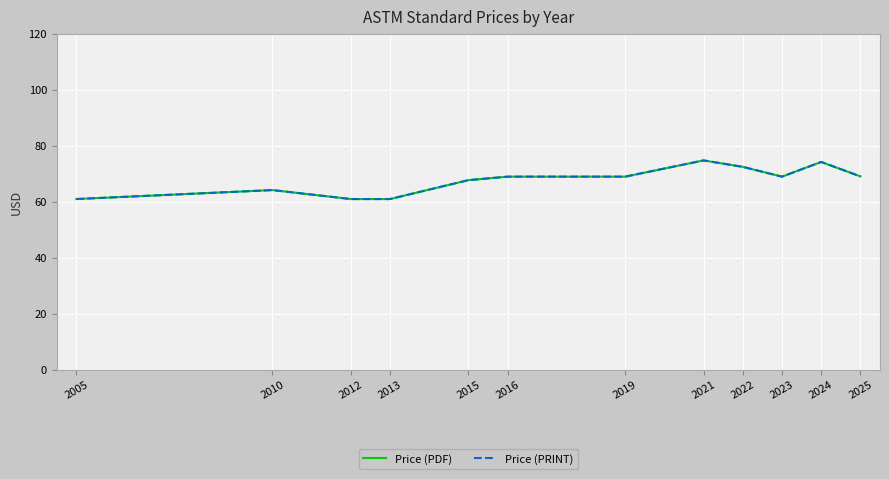

The Price (PRINT) series shows 29.8 at 2025. True or false?

False